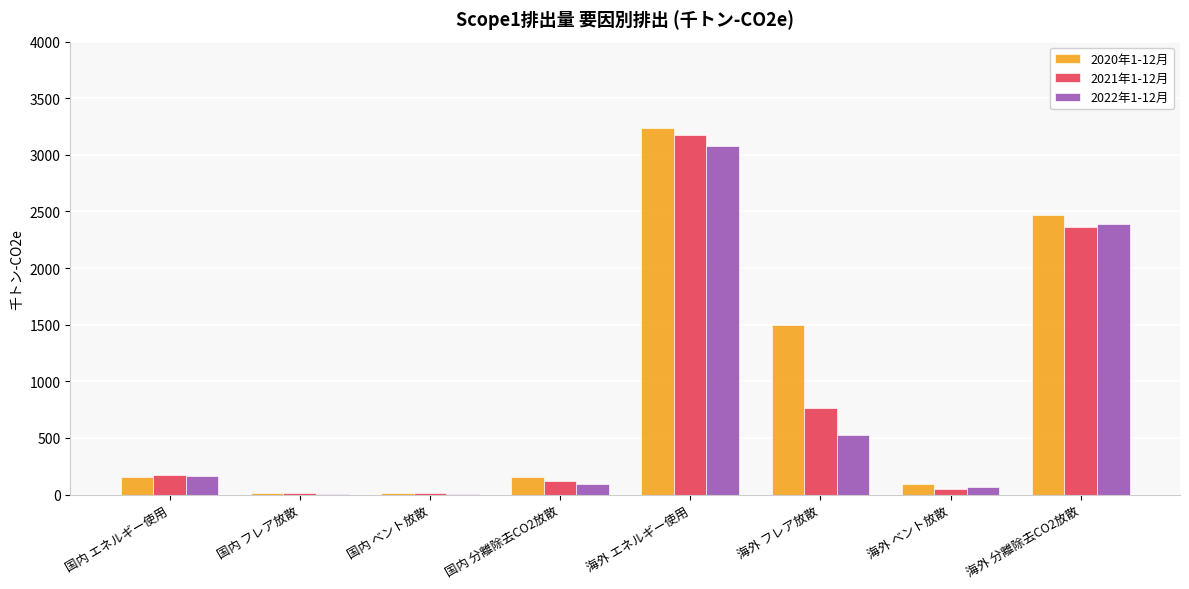

Where is 2021年1-12月 nearest to the value 1593?

海外 分離除去CO2放散